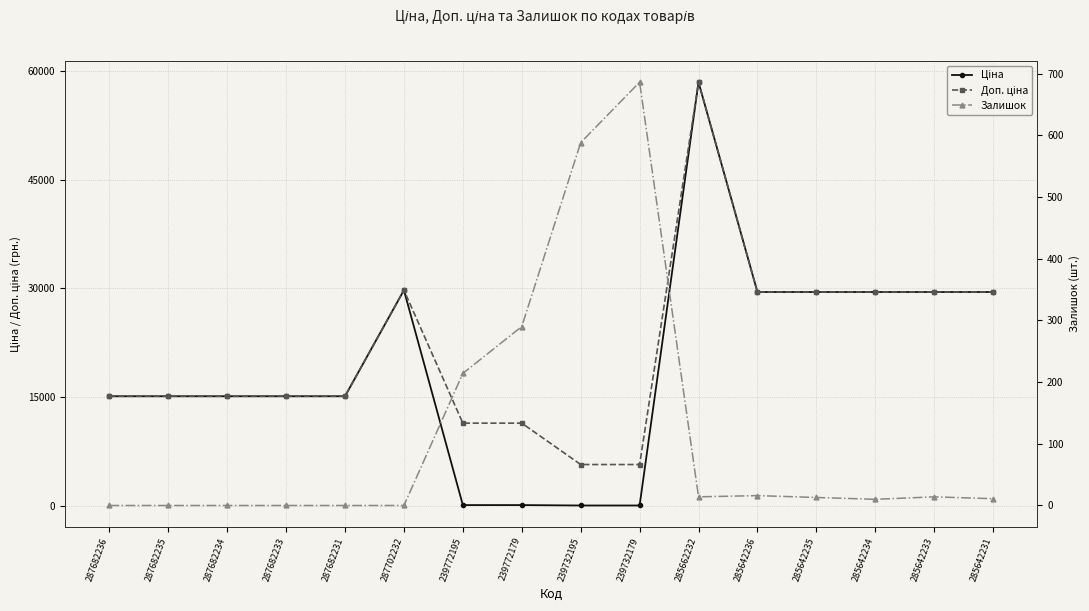

Reading left to right, list all the values displayed in this chart.

Ціна: 287682236=15120.0	287682235=15120.0	287682234=15120.0	287682233=15120.0	287682231=15120.0	287702232=29747.2	239772195=114.1	239772179=114.1	239732195=57.0	239732179=57.0	285662232=58426.5	285642236=29491.5	285642235=29491.5	285642234=29491.5	285642233=29491.5	285642231=29491.5
Доп. ціна: 287682236=15120.0	287682235=15120.0	287682234=15120.0	287682233=15120.0	287682231=15120.0	287702232=29747.2	239772195=11410.0	239772179=11410.0	239732195=5705.0	239732179=5705.0	285662232=58426.5	285642236=29491.5	285642235=29491.5	285642234=29491.5	285642233=29491.5	285642231=29491.5
Залишок: 287682236=0.0	287682235=0.0	287682234=0.0	287682233=0.0	287682231=0.0	287702232=0.0	239772195=214.0	239772179=290.0	239732195=588.0	239732179=686.0	285662232=14.0	285642236=16.0	285642235=13.0	285642234=10.0	285642233=14.0	285642231=11.0